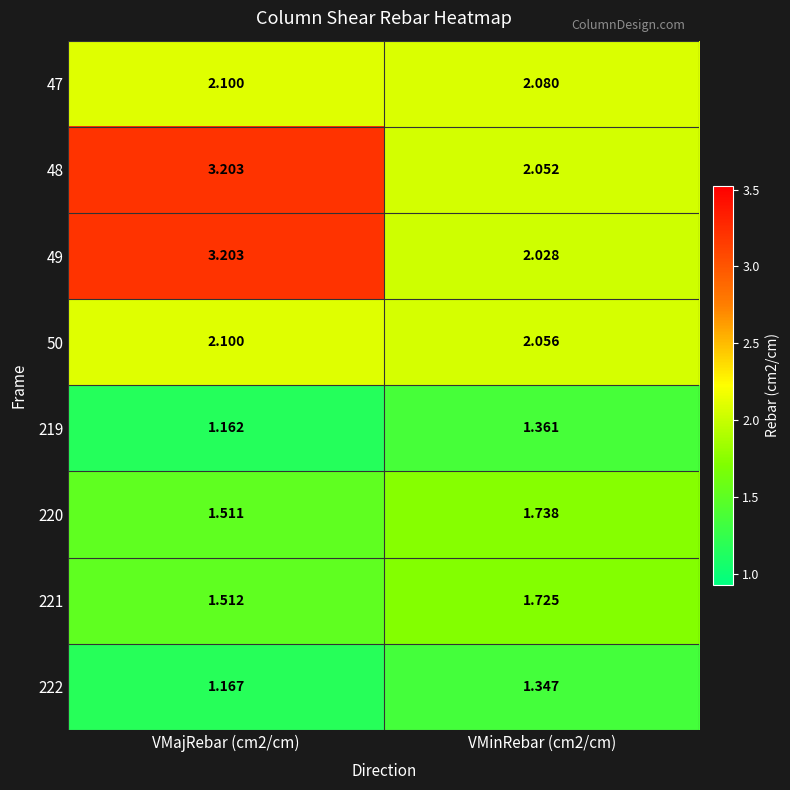

Is the value of 48 at VMinRebar (cm2/cm) greater than the value of 222 at VMinRebar (cm2/cm)?

Yes